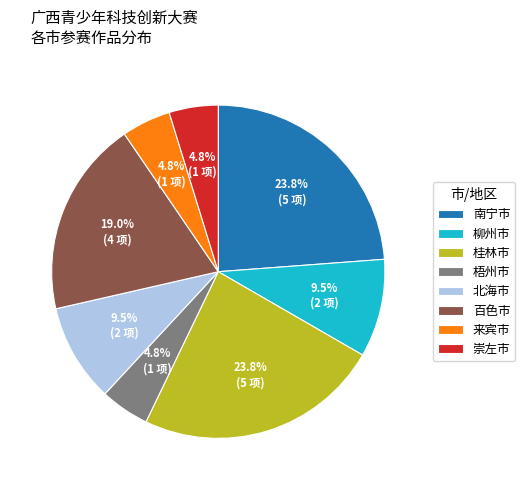

To the nearest percent, what portion does 来宾市 represent?

5%